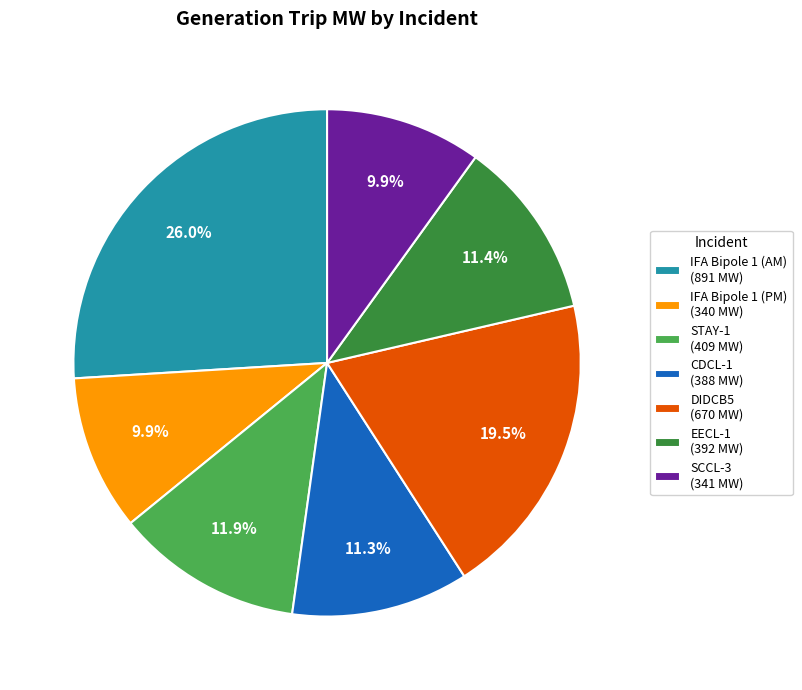

Is there a majority slice in this chart?

No